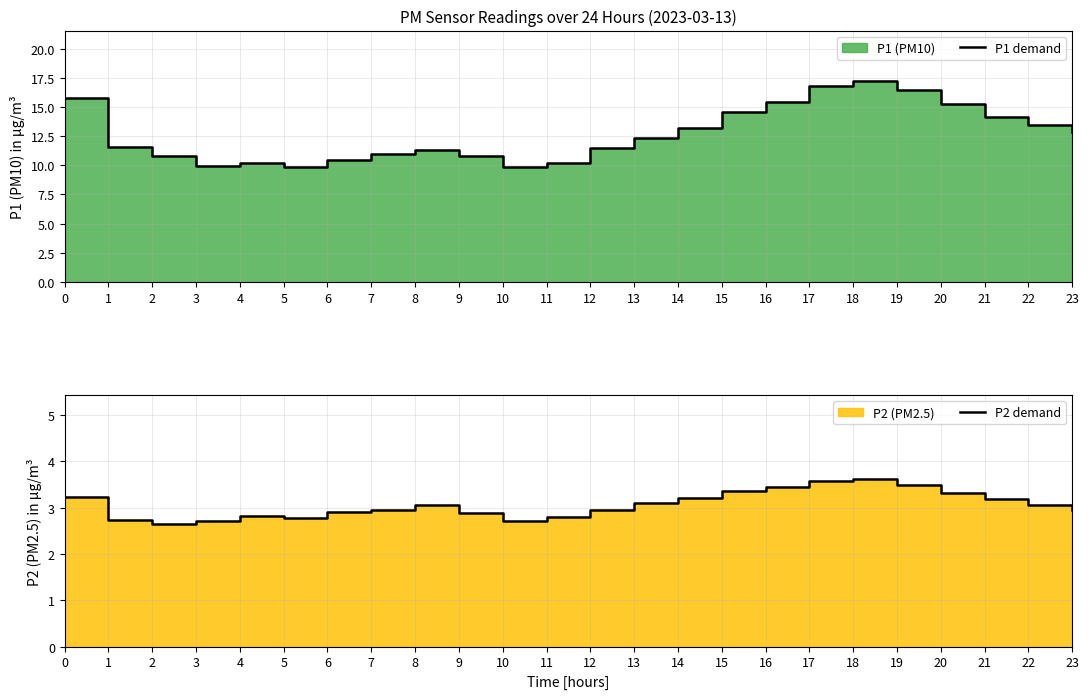

How many values in the P1 demand series exceed 12?

12